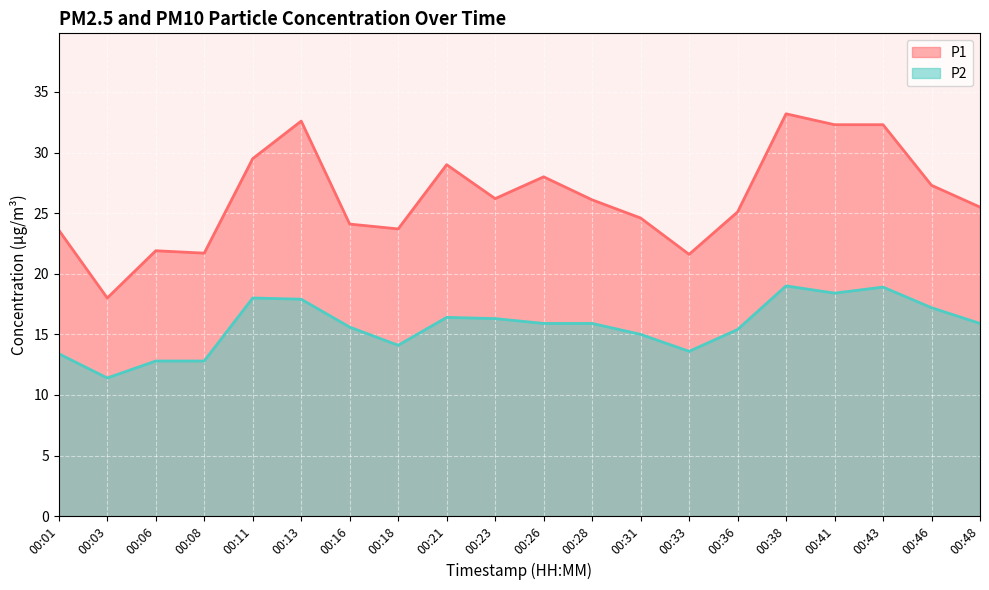

Reading left to right, extract all data points from this chart.

P1: 00:01=23.6	00:03=18.0	00:06=21.9	00:08=21.7	00:11=29.5	00:13=32.6	00:16=24.1	00:18=23.7	00:21=29.0	00:23=26.2	00:26=28.0	00:28=26.1	00:31=24.6	00:33=21.6	00:36=25.1	00:38=33.2	00:41=32.3	00:43=32.3	00:46=27.3	00:48=25.5
P2: 00:01=13.4	00:03=11.4	00:06=12.8	00:08=12.8	00:11=18.0	00:13=17.9	00:16=15.6	00:18=14.1	00:21=16.4	00:23=16.3	00:26=15.9	00:28=15.9	00:31=15.0	00:33=13.6	00:36=15.4	00:38=19.0	00:41=18.4	00:43=18.9	00:46=17.2	00:48=15.9